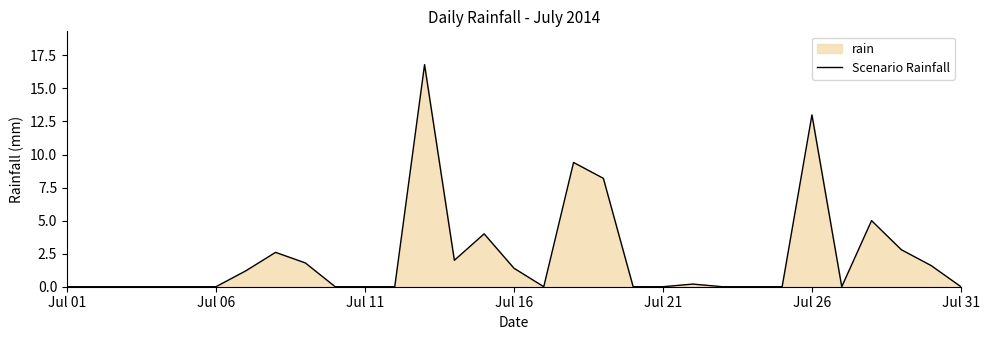

What value does the data have at Jul 16?

1.4